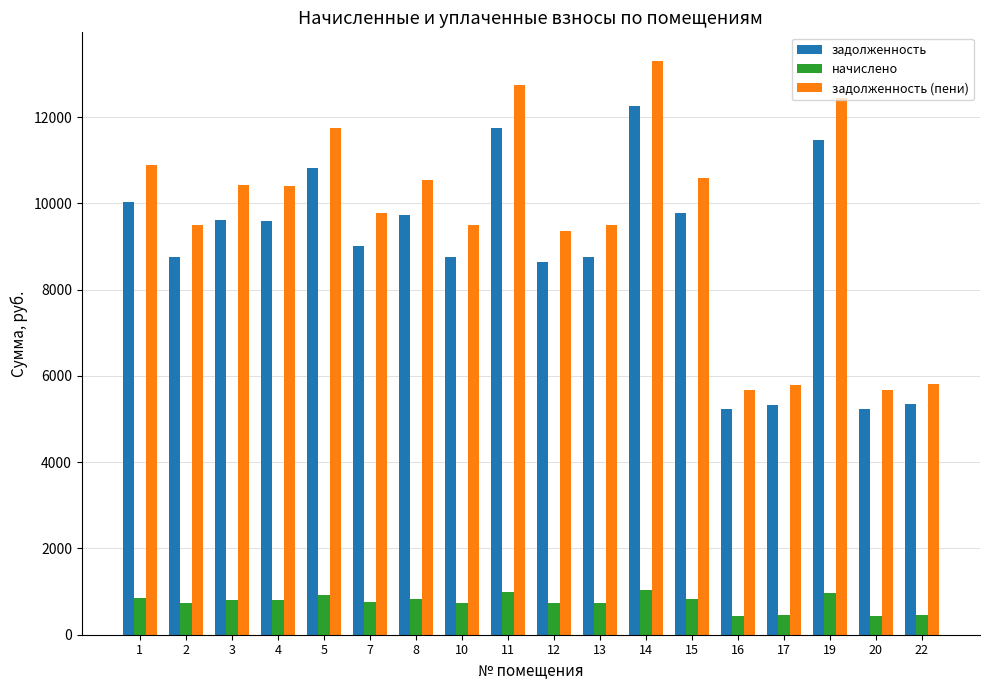

What is the difference between the maximum and minimum values in the начислено series?

592.9